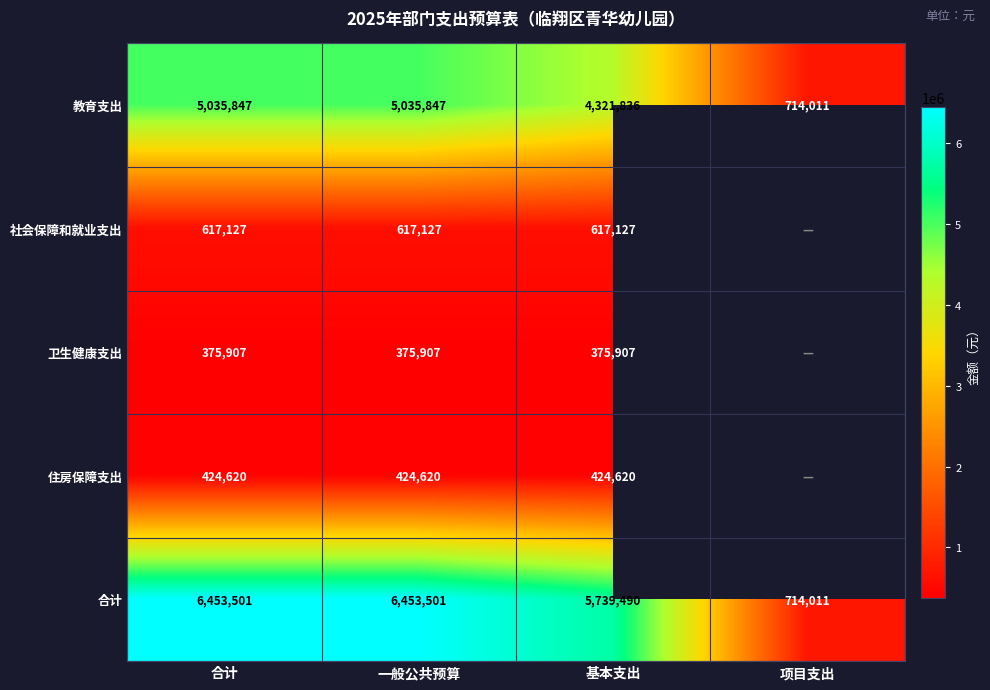

What is the difference between the maximum and minimum values in the 合计 series?

5739490.0